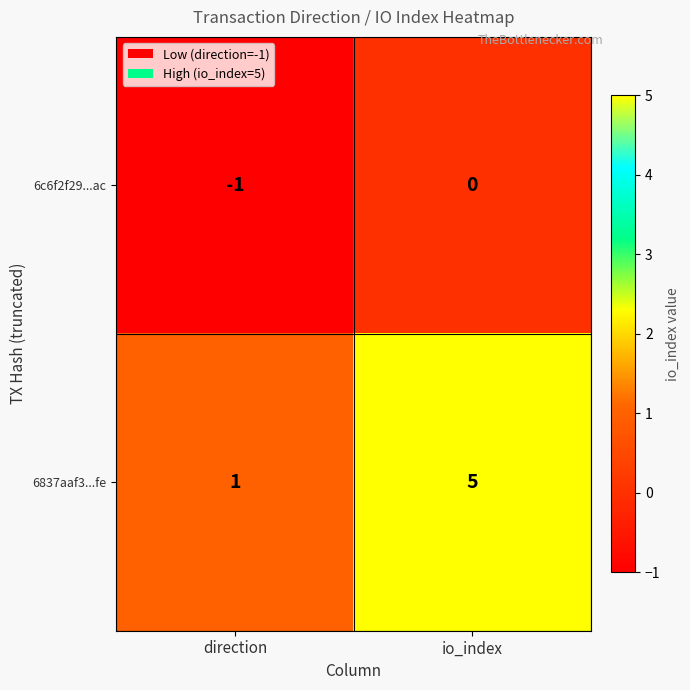

Which series has the widest spread of values?

6837aaf3...fe